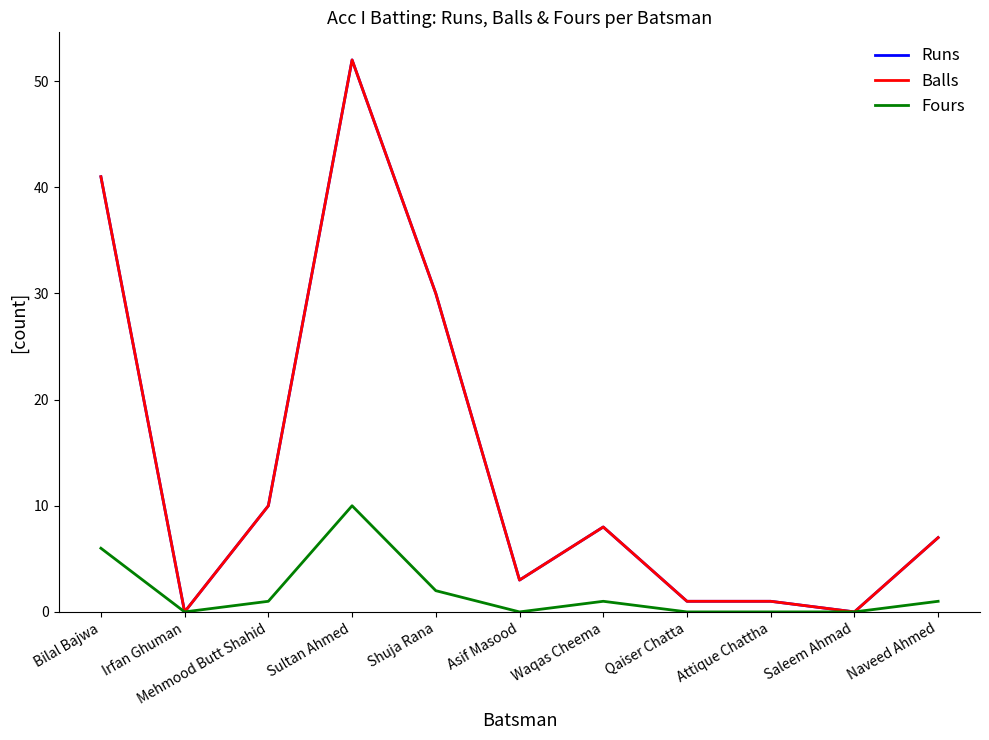

How many lines are shown in the chart?

3